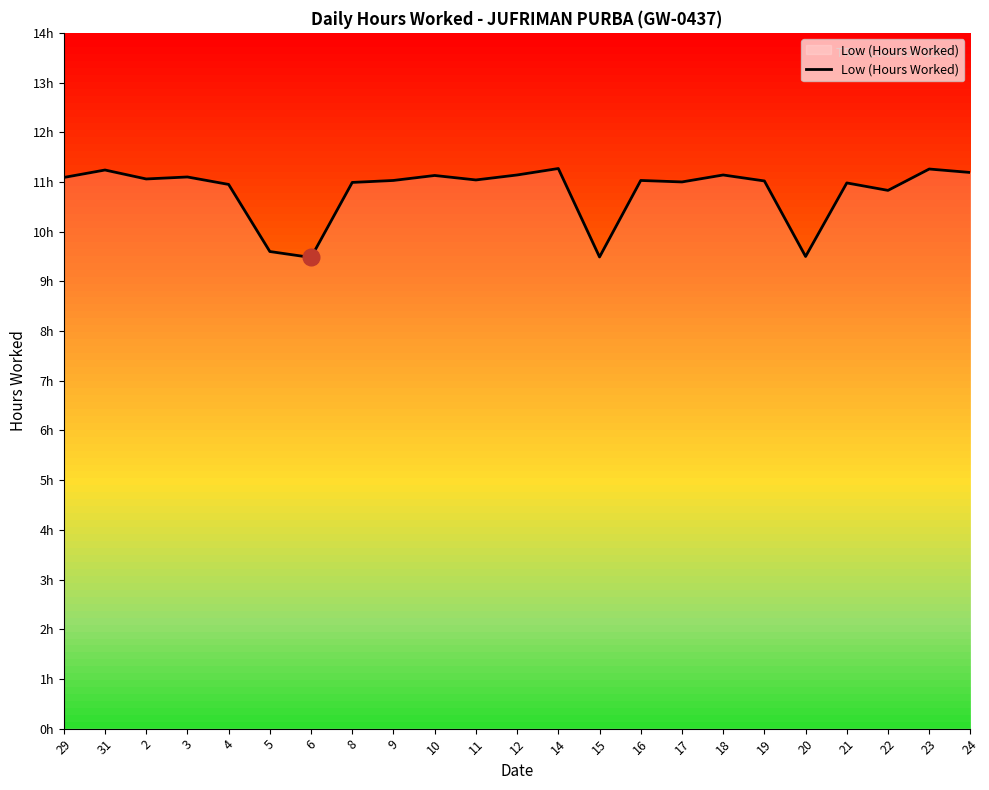

What is the difference between the second highest and second lowest values?

1.8